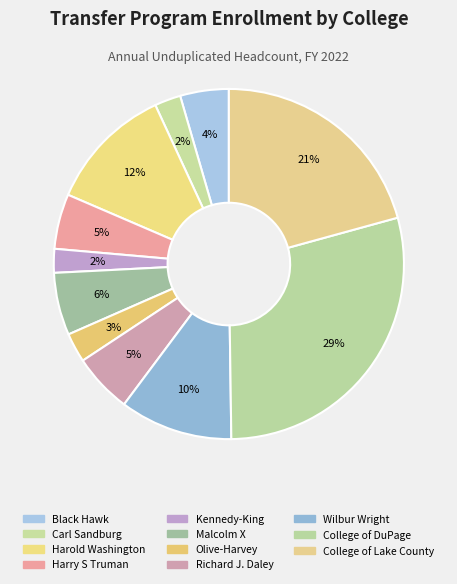

True or false: Harold Washington accounts for 17% of the total.

False